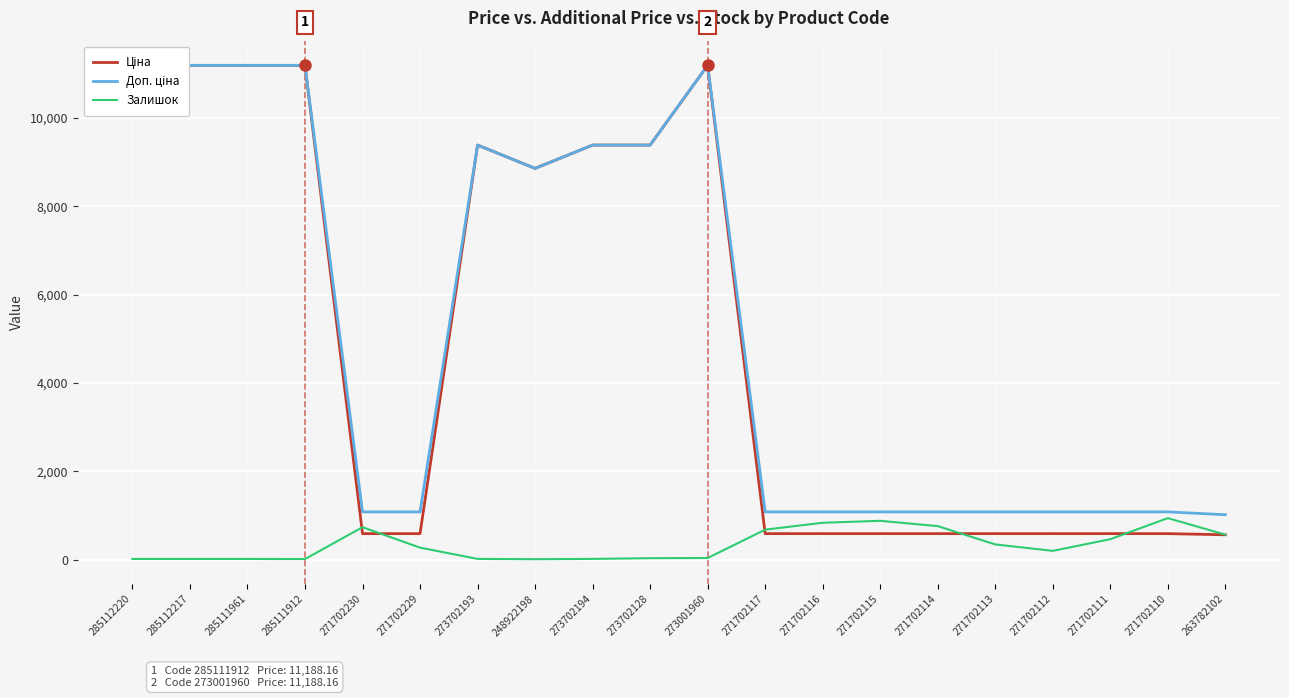

Where is Доп. ціна nearest to the value 6102?

248922198